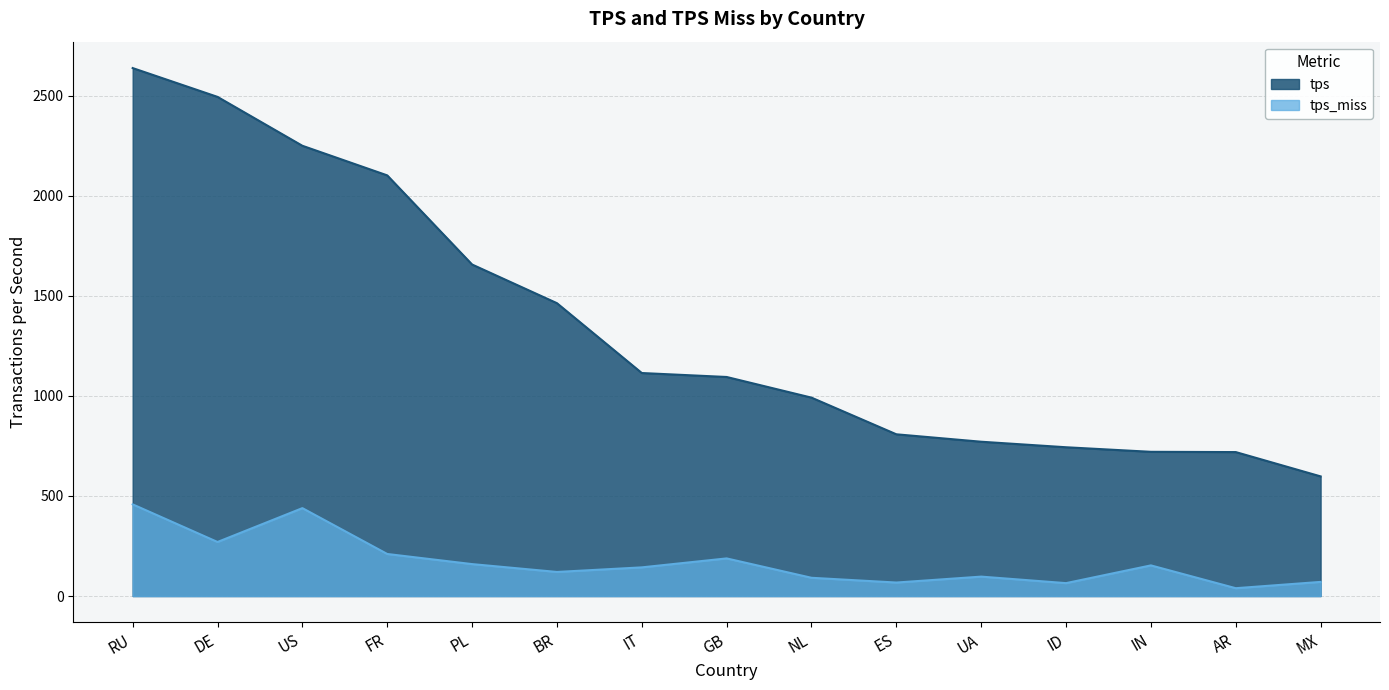

What is the value of the tps_miss point at the 7th from the left?

143.2